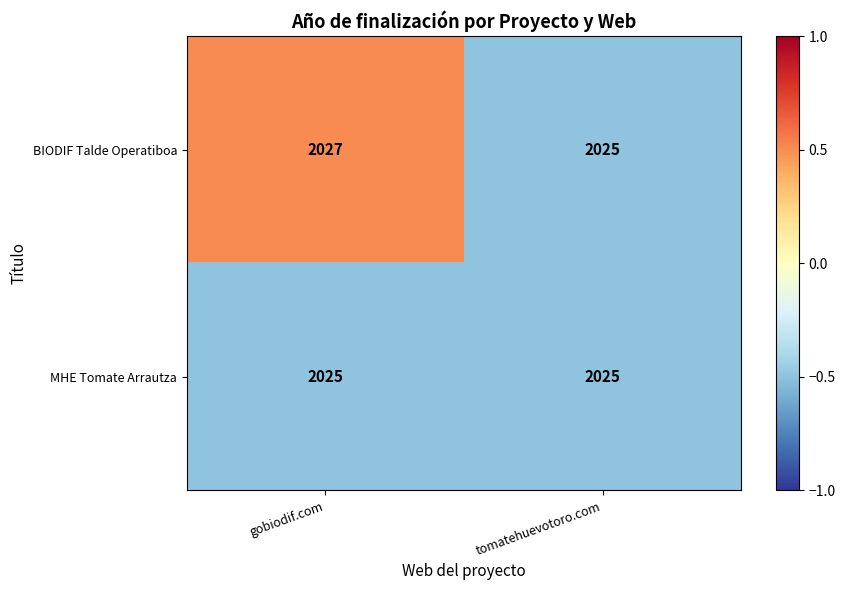

Which series has the widest spread of values?

BIODIF Talde Operatiboa